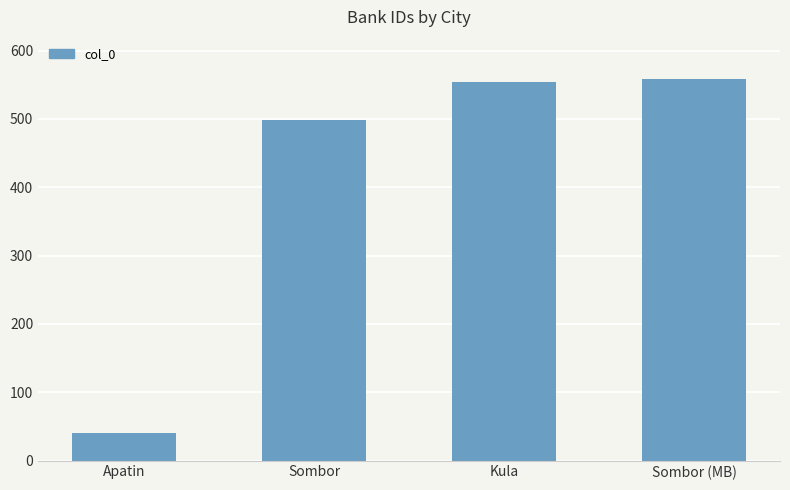

What is the average value?

413